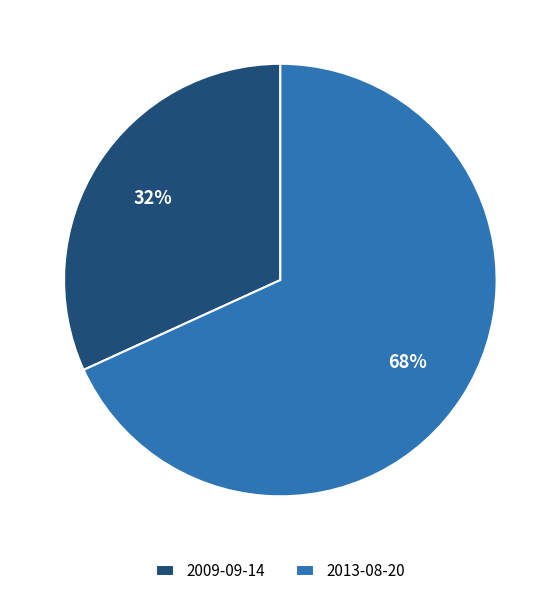

To the nearest percent, what portion does 2009-09-14 represent?

32%